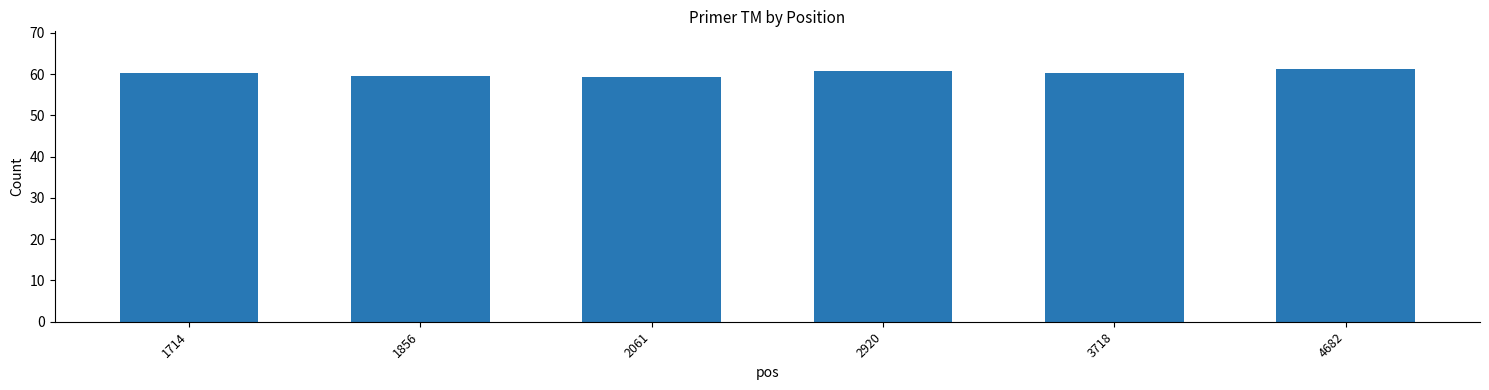

The chart shows a value of 59.5 at 1856. True or false?

True